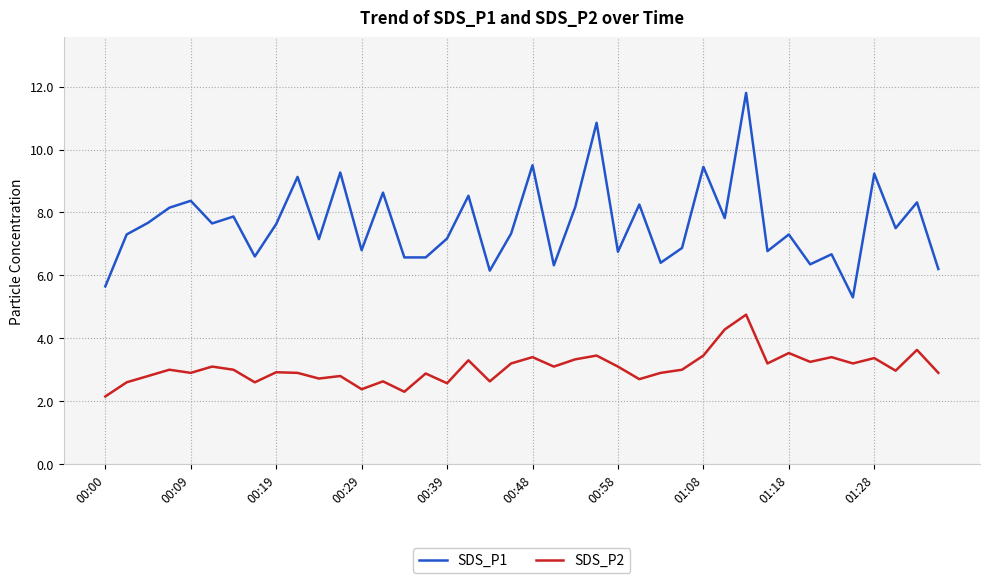

True or false: SDS_P1 and SDS_P2 intersect in this chart.

False